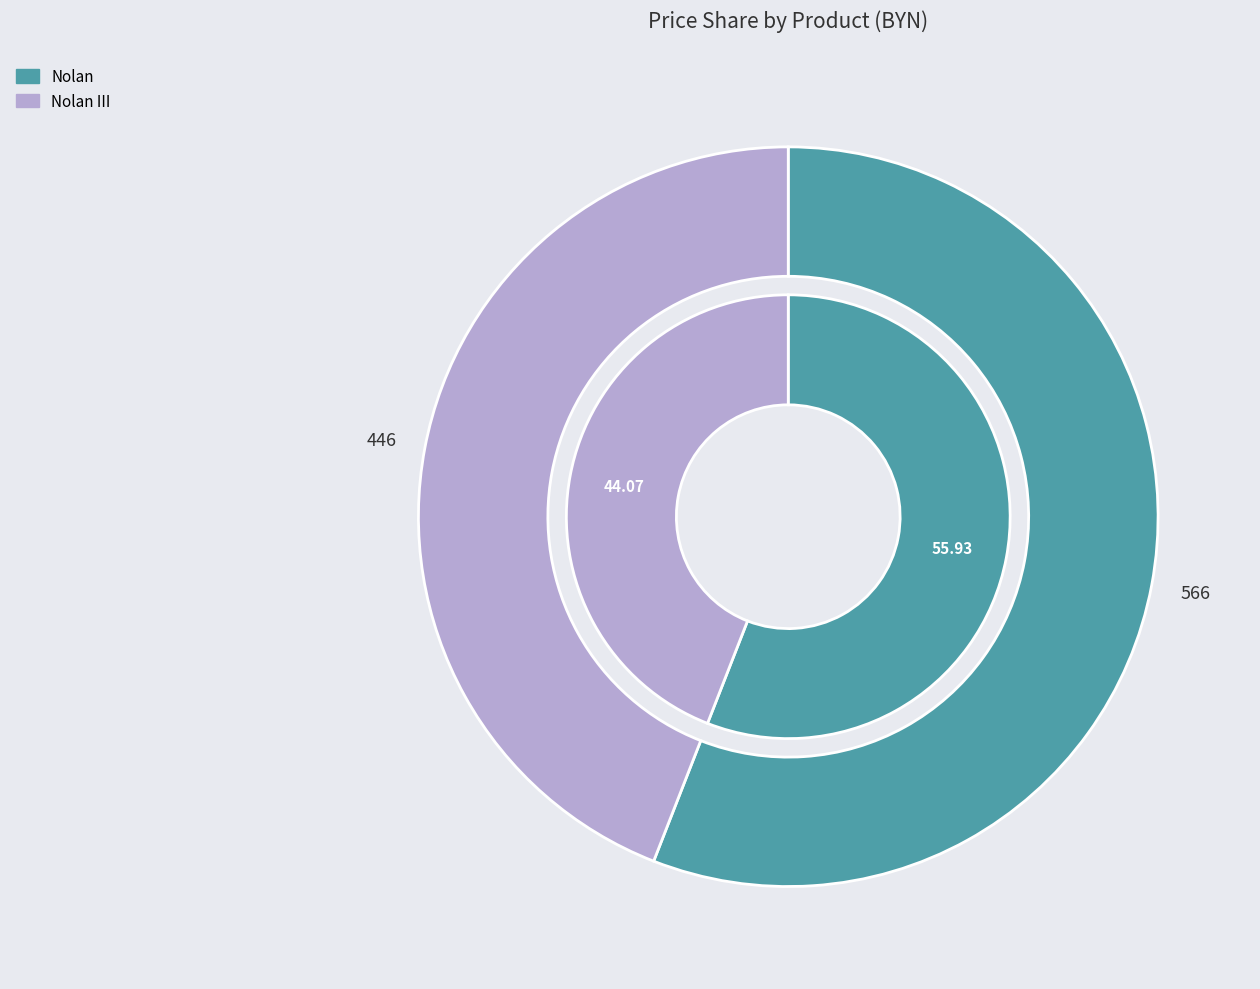

Rank the categories by value from highest to lowest.

Nolan, Nolan III